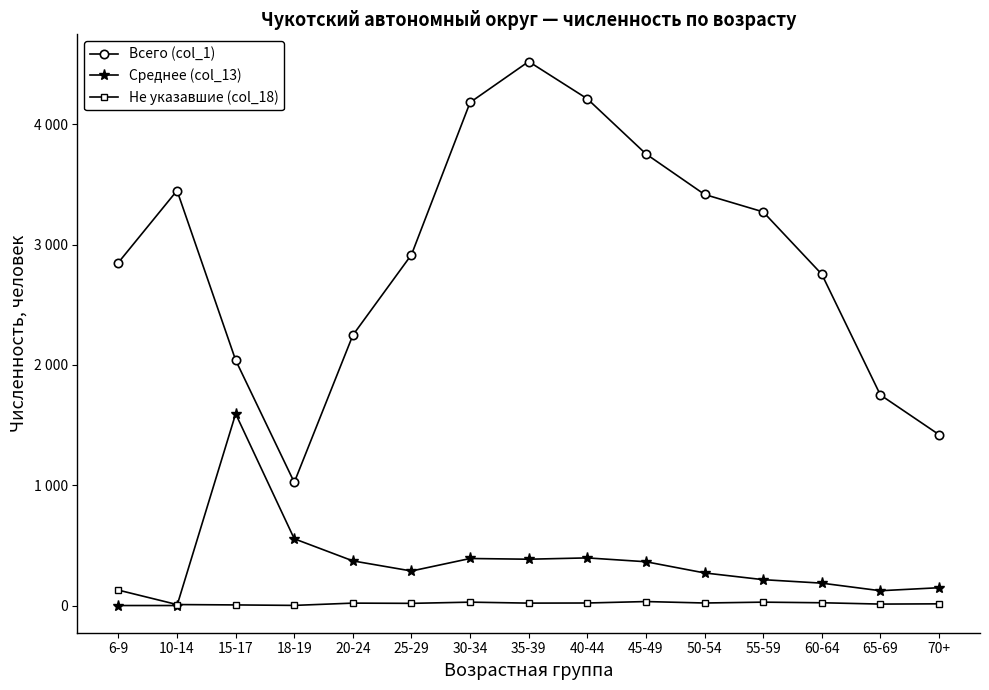

After their last crossing, which series has the higher values: Среднее (col_13) or Не указавшие (col_18)?

Среднее (col_13)